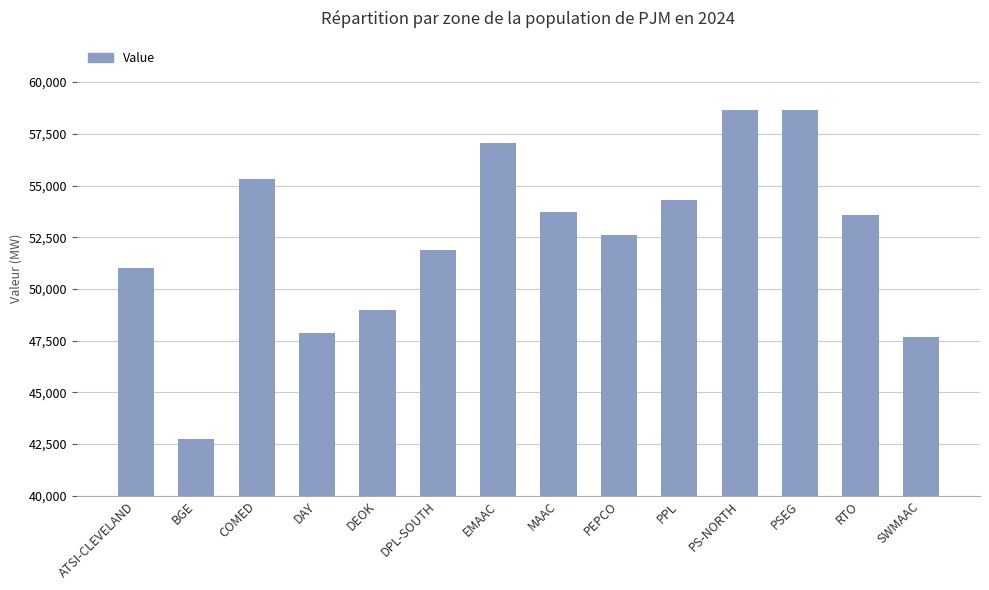

What position from the left is SWMAAC?

14